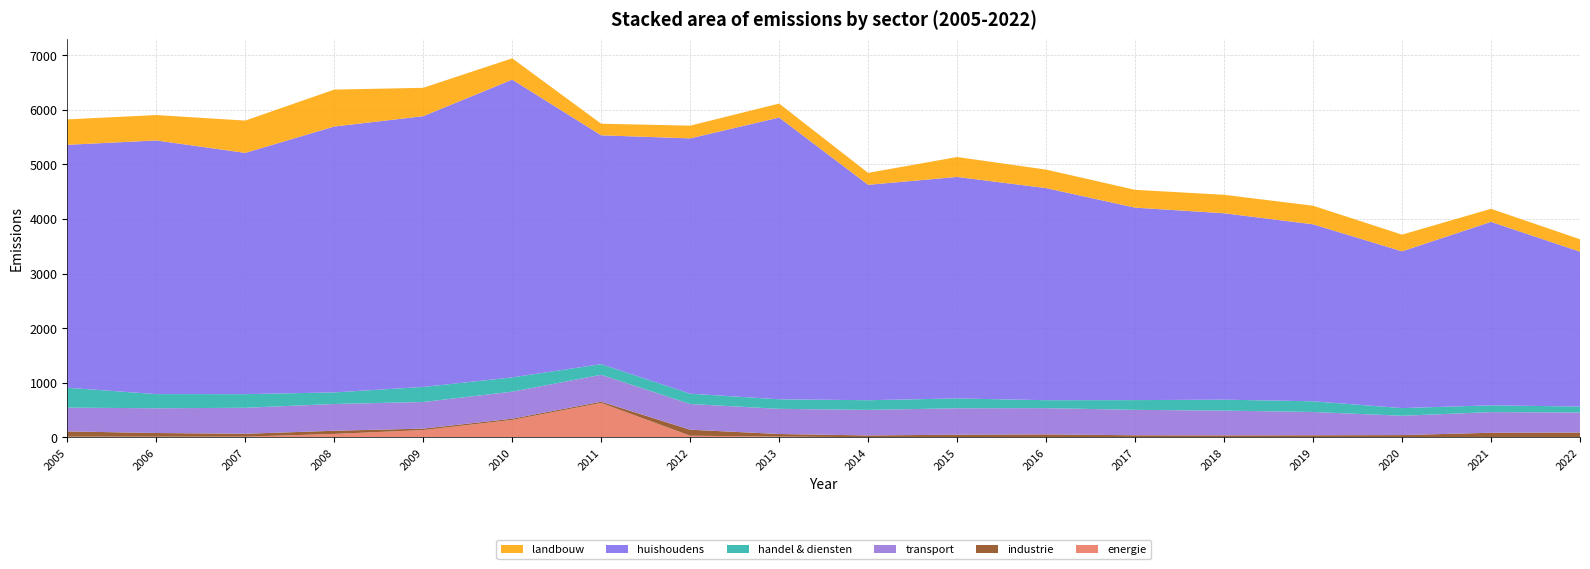

Reading right to left, what are all the values shown in this chart?

energie: 2022=1.8	2021=1.7	2020=1.8	2019=1.5	2018=1.6	2017=1.7	2016=1.6	2015=1.8	2014=1.3	2013=11.8	2012=28.0	2011=628.5	2010=317.3	2009=131.3	2008=61.2	2007=10.9	2006=10.8	2005=10.7
industrie: 2022=84.3	2021=80.3	2020=37.5	2019=34.5	2018=32.5	2017=34.0	2016=50.6	2015=44.7	2014=31.4	2013=47.5	2012=110.0	2011=22.9	2010=22.4	2009=26.4	2008=57.7	2007=52.3	2006=66.7	2005=96.2
transport: 2022=367.5	2021=378.8	2020=354.1	2019=426.8	2018=453.8	2017=466.2	2016=481.1	2015=484.4	2014=468.1	2013=461.3	2012=471.2	2011=492.8	2010=495.4	2009=488.3	2008=490.5	2007=476.6	2006=453.5	2005=435.7
handel & diensten: 2022=108.6	2021=124.1	2020=140.6	2019=196.1	2018=200.7	2017=178.2	2016=145.6	2015=180.2	2014=177.8	2013=175.0	2012=189.3	2011=194.6	2010=261.5	2009=275.7	2008=212.0	2007=249.8	2006=259.5	2005=364.3
huishoudens: 2022=2838.8	2021=3361.8	2020=2873.0	2019=3243.2	2018=3416.2	2017=3527.6	2016=3886.8	2015=4059.2	2014=3947.6	2013=5163.6	2012=4678.5	2011=4194.4	2010=5457.0	2009=4962.0	2008=4873.0	2007=4421.2	2006=4648.9	2005=4452.2
landbouw: 2022=227.1	2021=239.4	2020=305.8	2019=340.7	2018=338.2	2017=326.3	2016=339.1	2015=365.0	2014=218.4	2013=256.0	2012=233.0	2011=212.6	2010=390.7	2009=519.8	2008=676.7	2007=592.4	2006=465.5	2005=465.8